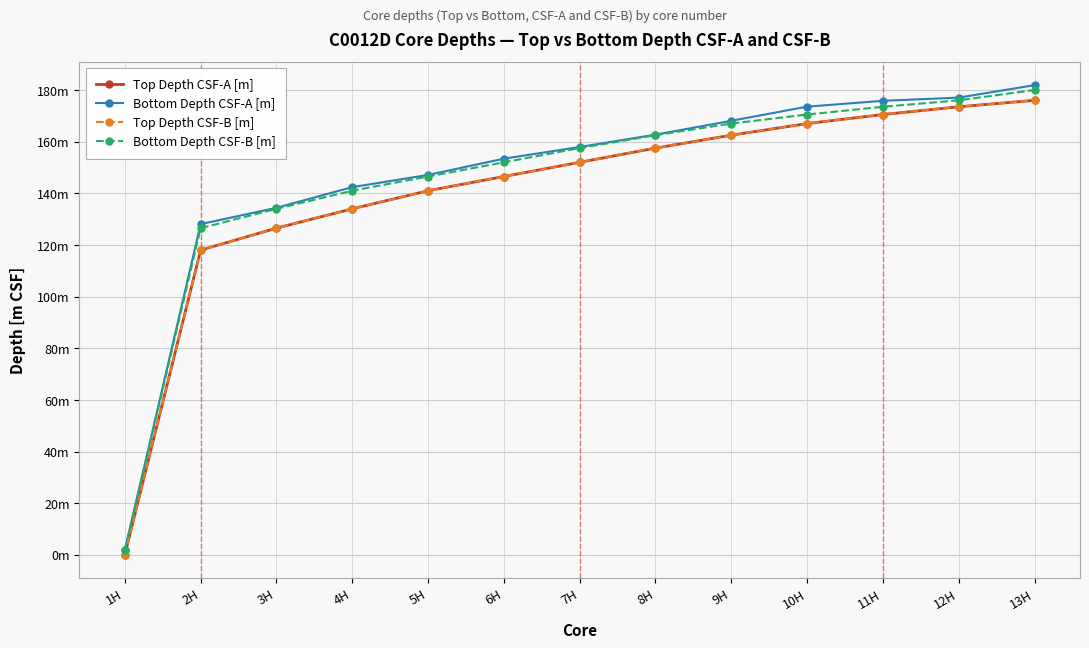

Is this an area chart (filled region under the line)?

No